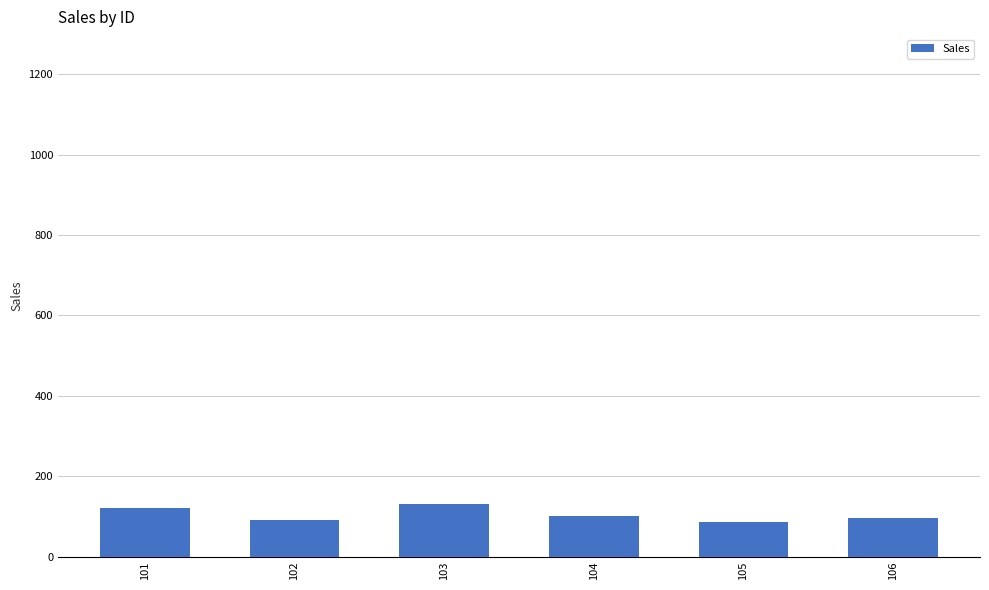

What is the value of the 2nd bar from the left?

90